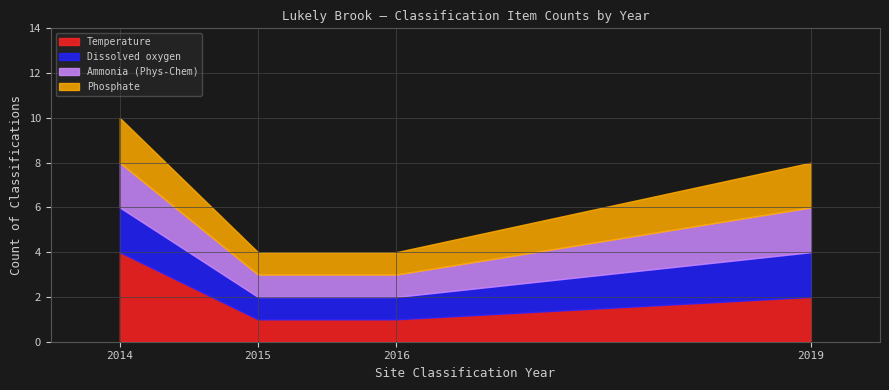

How many interior local valleys does the Phosphate series have?

1